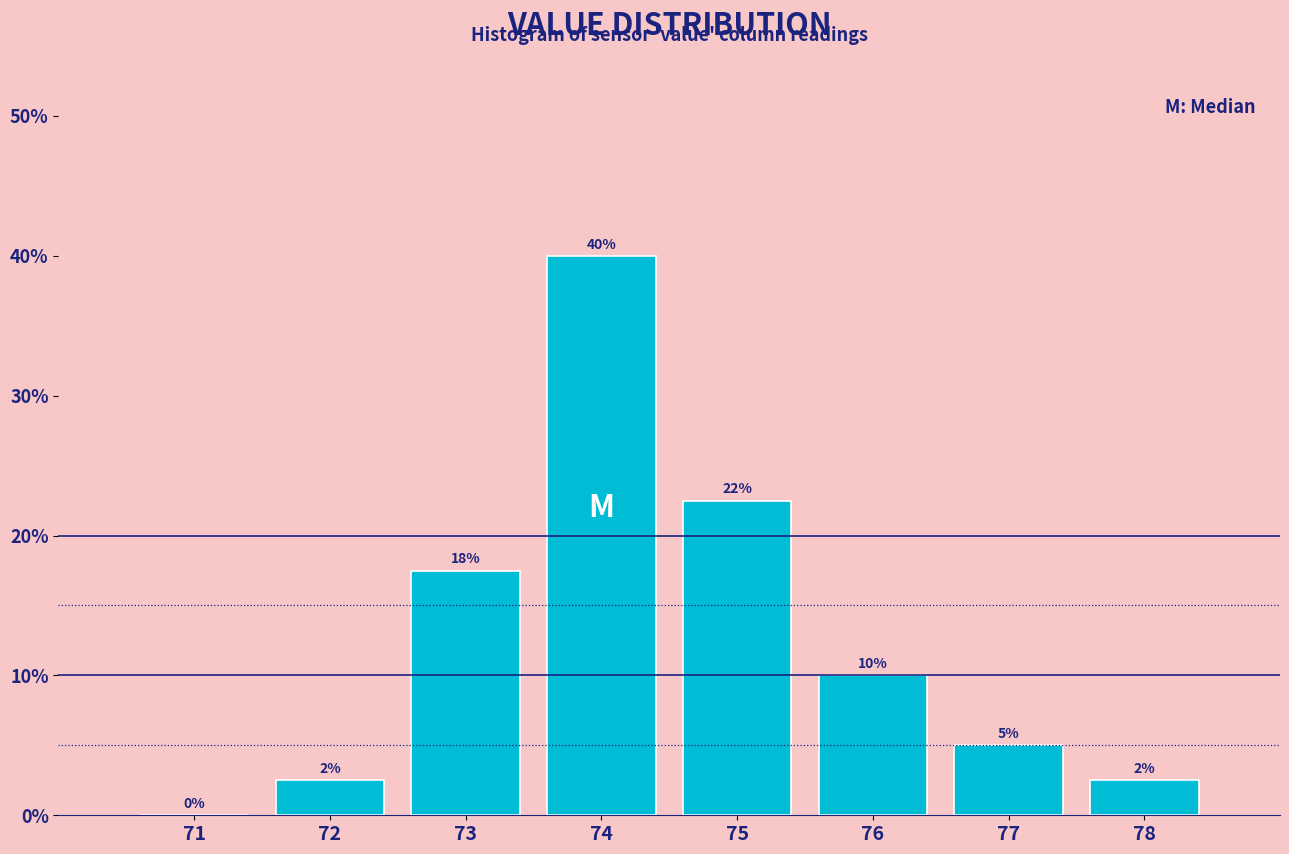

Which range on the x-axis has the tallest bar?

73.5 to 74.5